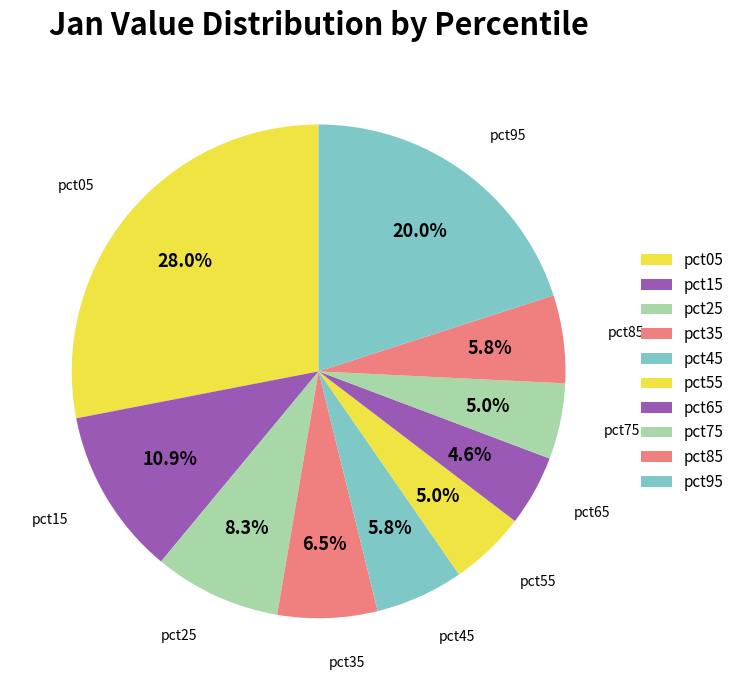

Which category has the smallest portion of the pie?

pct65